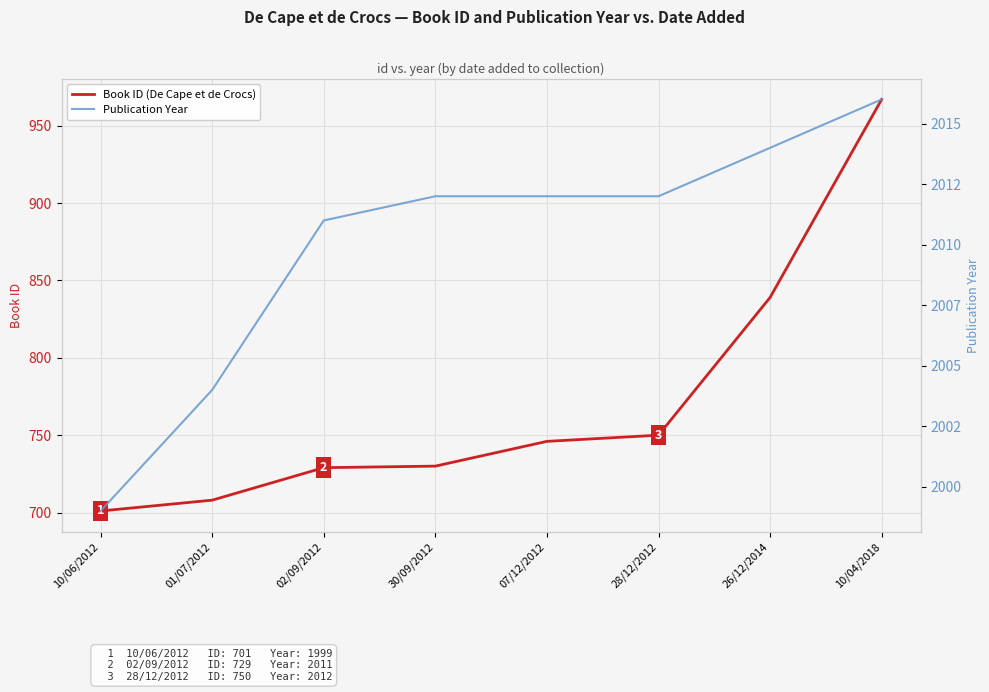

True or false: Book ID (De Cape et de Crocs) and Publication Year intersect in this chart.

False